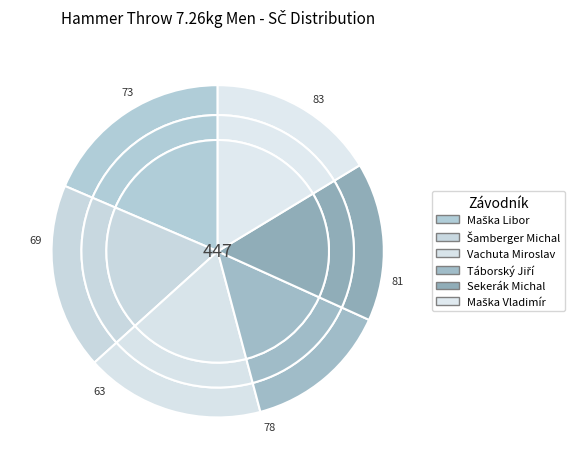

Combined, what portion of the pie is Šamberger Michal and Sekerák Michal?

33.6%